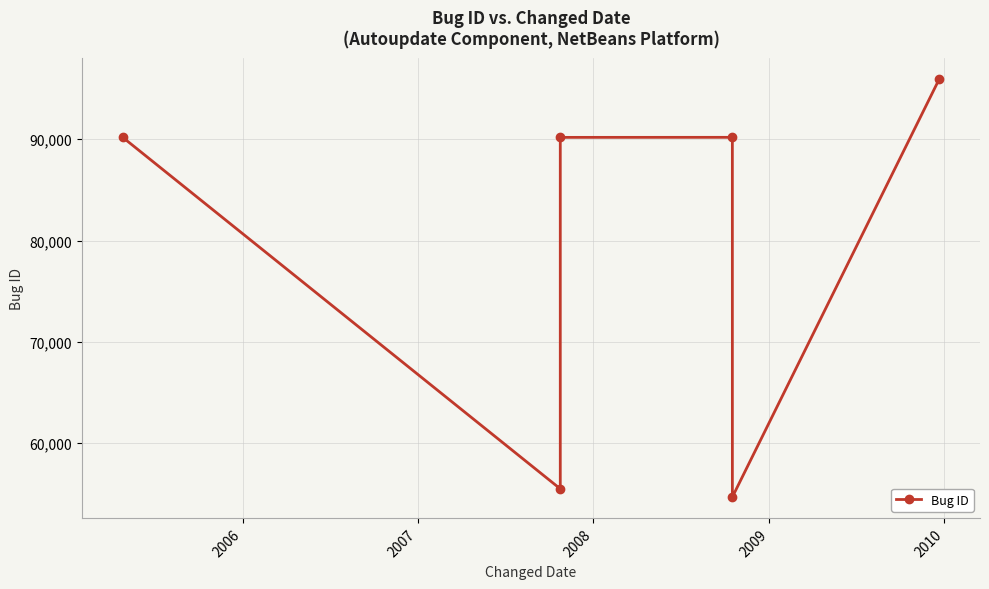

What is the value of the 4th point from the left?

90192